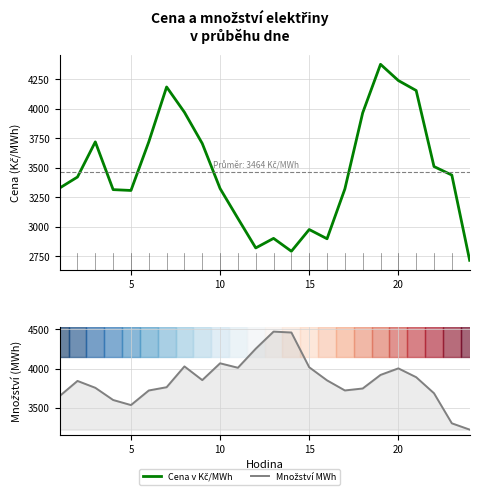

What are all the series names shown in the legend?

Cena v Kč/MWh, Množství MWh